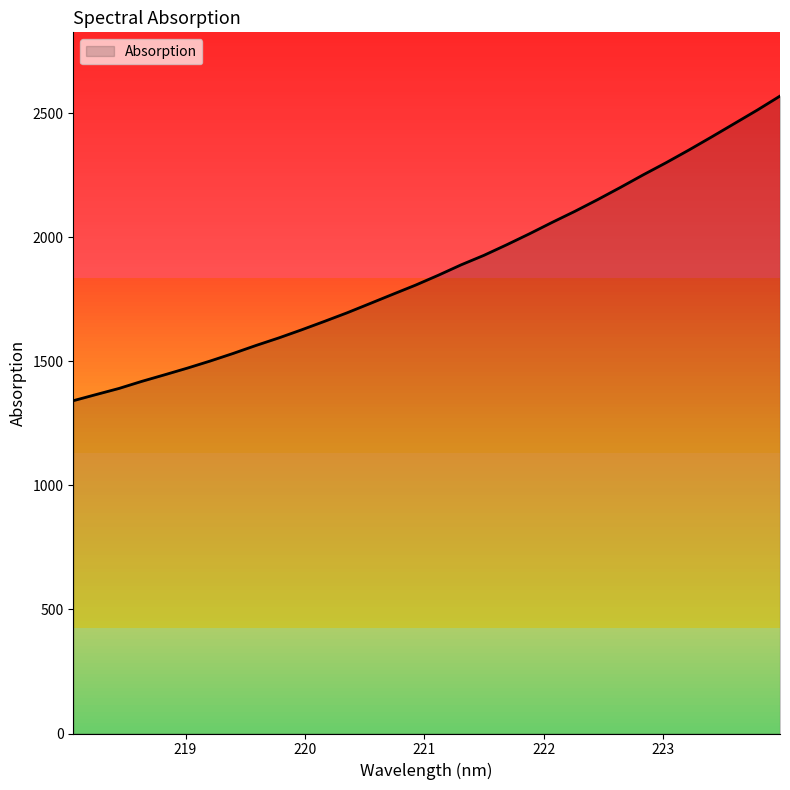

What is the difference between the maximum and minimum values?

1227.4